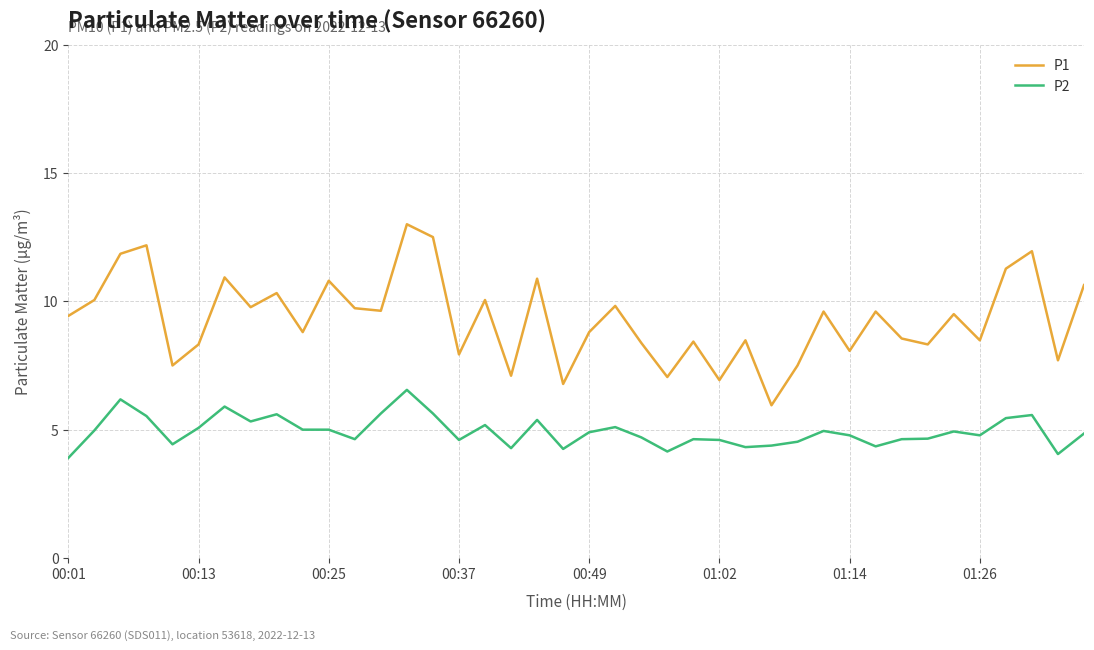

What is the highest value of the P1 series?

13.0